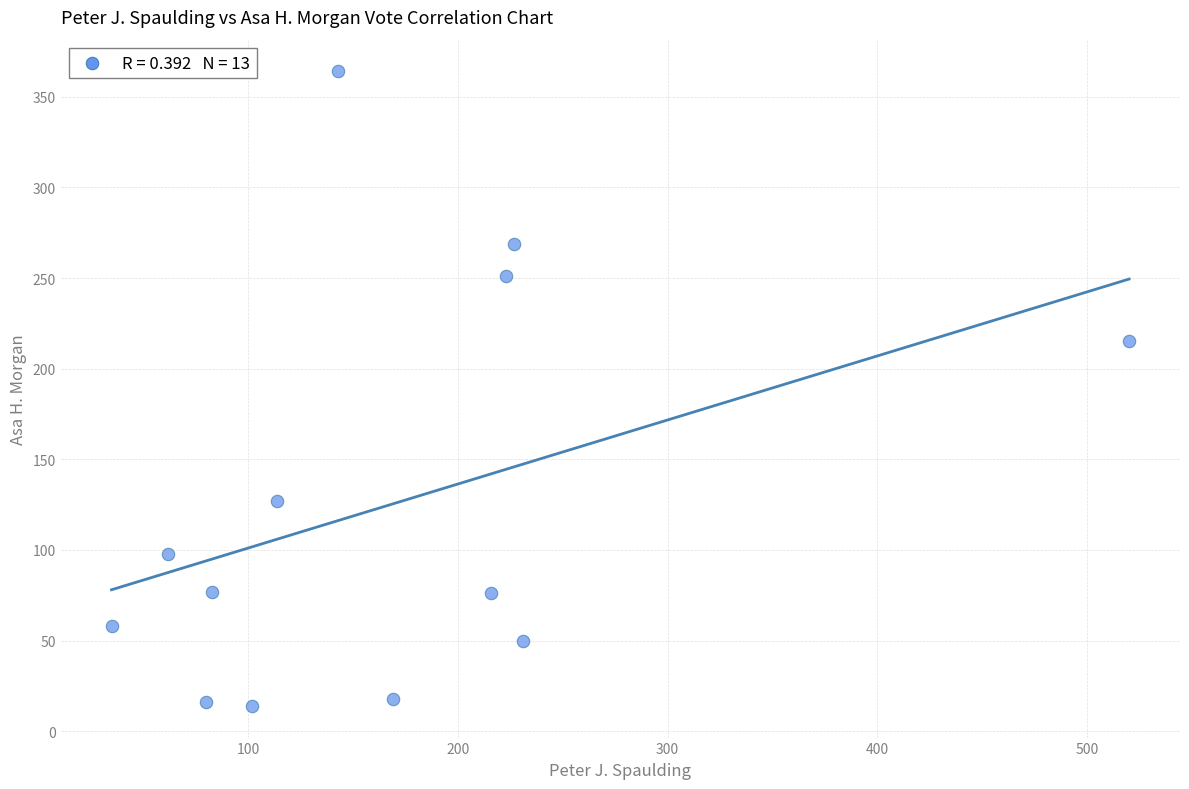

What is the range of X values (max minus min)?

485